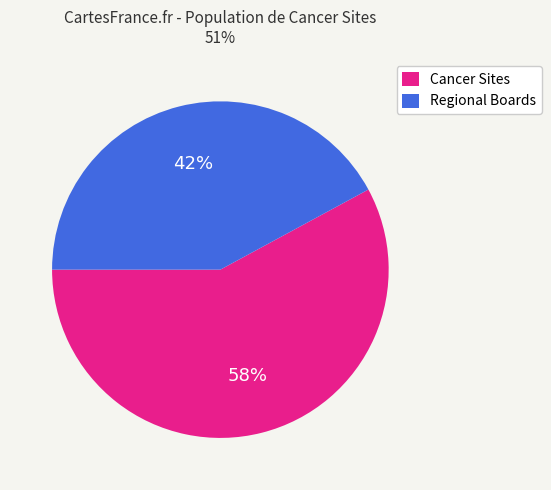

To the nearest percent, what is the average slice percentage?

50%